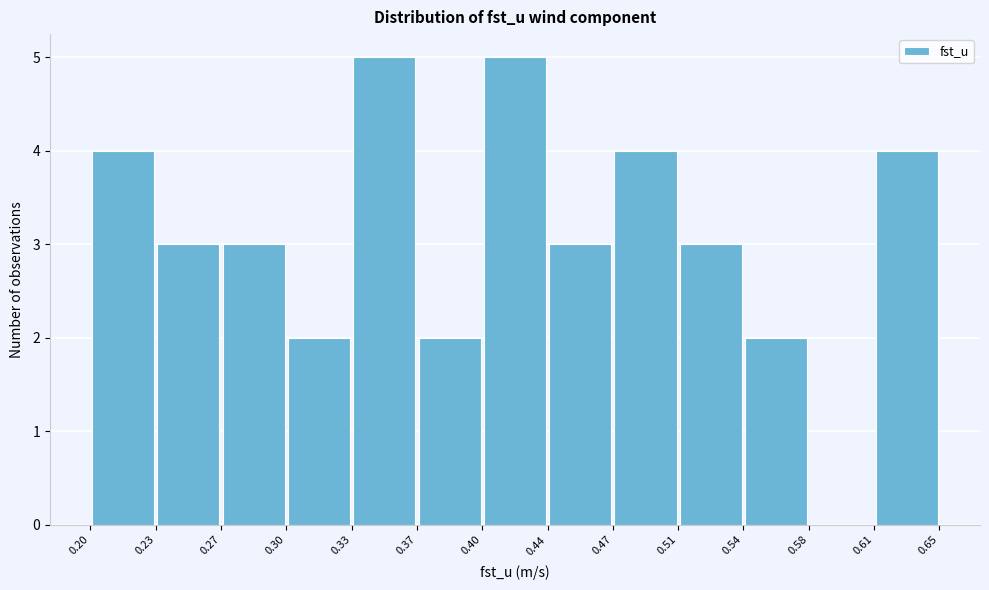

Reading left to right, transcribe this chart: for each bar, give the range it covers on the x-axis and its height. The values are not printed on the chart, so give them approximately, as read against the axis.

0.20 to 0.23: 4
0.23 to 0.27: 3
0.27 to 0.30: 3
0.30 to 0.33: 2
0.33 to 0.37: 5
0.37 to 0.40: 2
0.40 to 0.44: 5
0.44 to 0.47: 3
0.47 to 0.51: 4
0.51 to 0.54: 3
0.54 to 0.58: 2
0.58 to 0.61: 0
0.61 to 0.65: 4